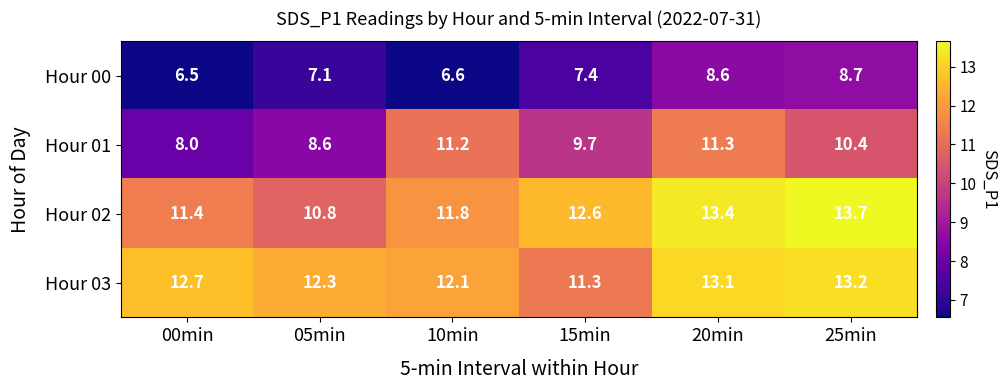

Rank the series by their maximum value, from highest to lowest.

Hour 02, Hour 03, Hour 01, Hour 00